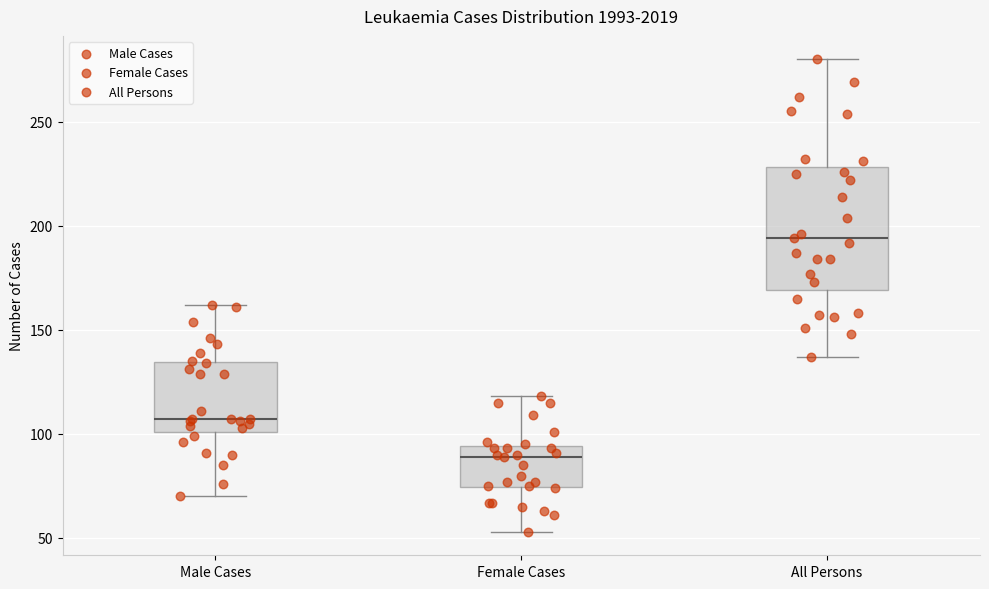

Where does the lower whisker of the box for Female Cases end on the y-axis? The values are not printed on the chart, so give them approximately, as read against the axis.

55